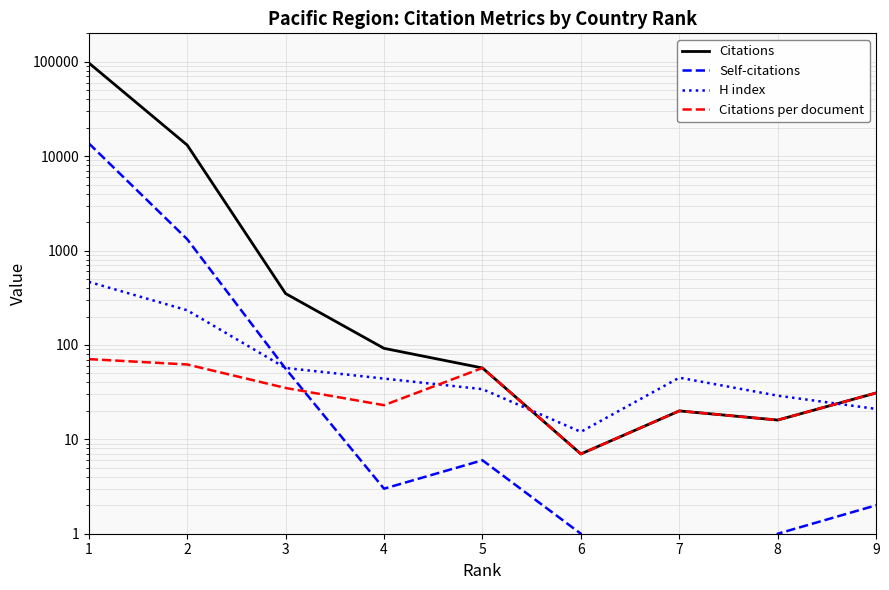

What is the minimum value for Citations?

7.0